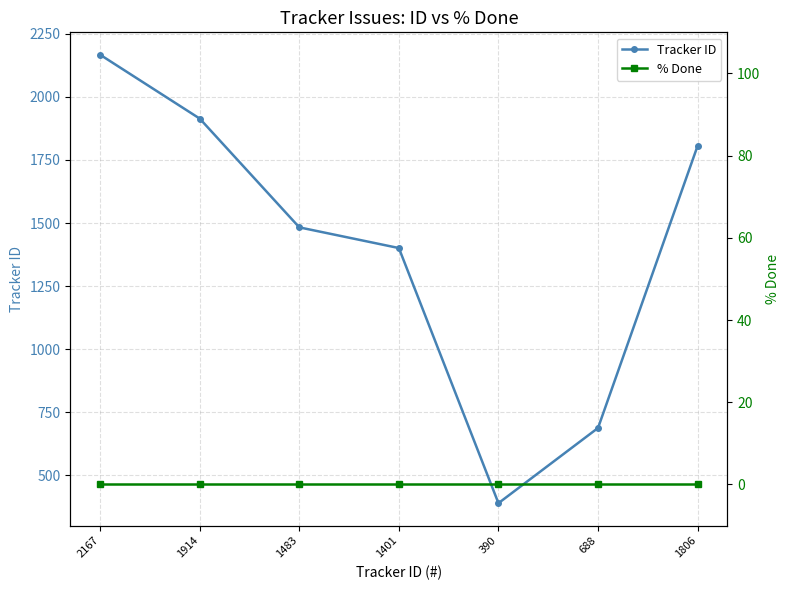

What is the maximum value shown in the chart?

2167